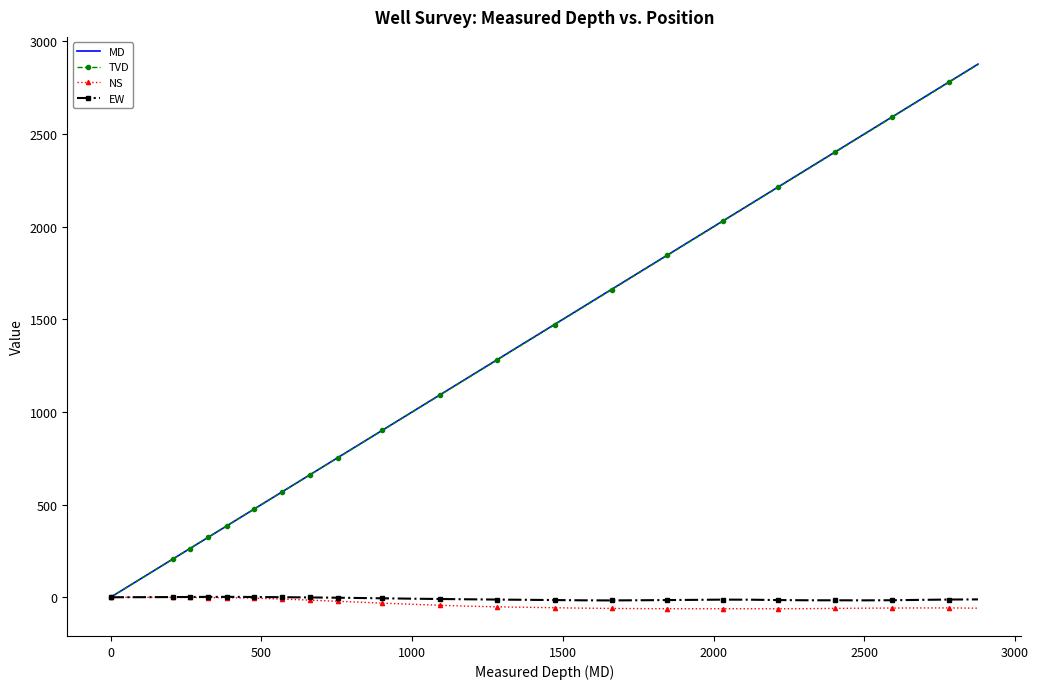

What is the highest value of the MD series?

2877.0